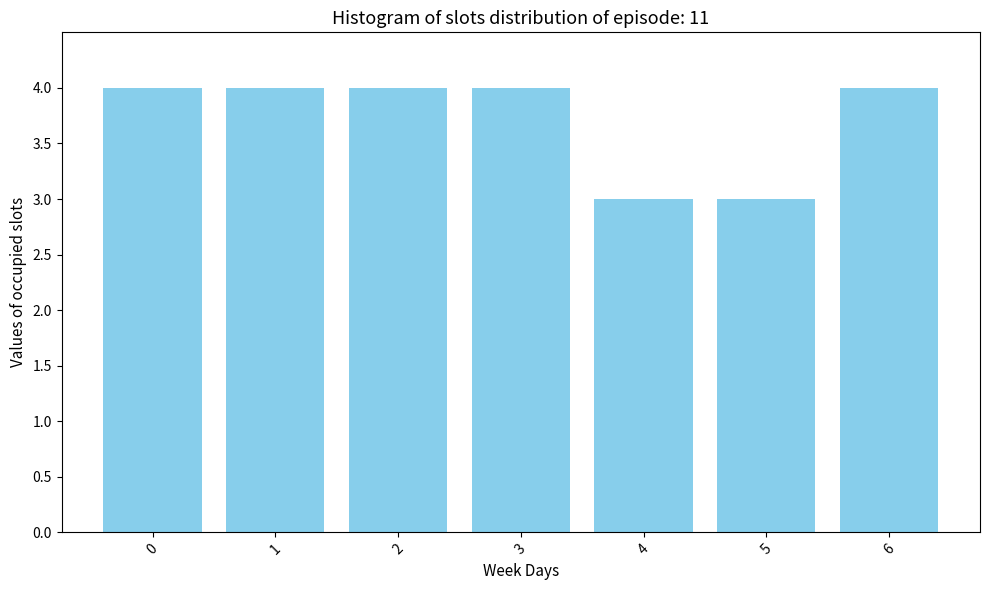

Reading left to right, transcribe all the data shown in this chart.

4	4	4	4	3	3	4